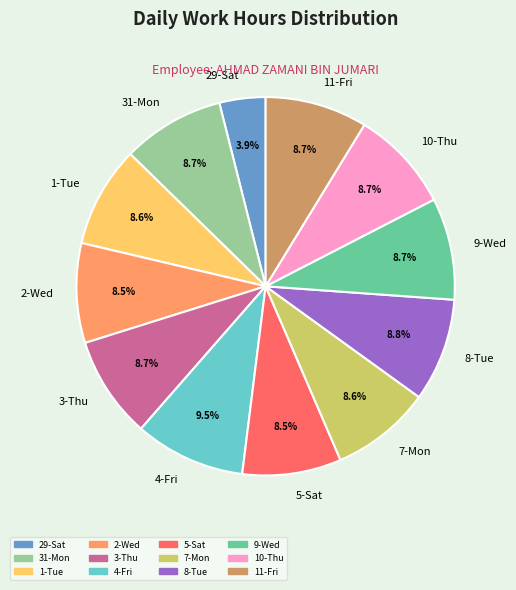

What is the ratio of the value at 5-Sat to the value at 31-Mon?

1.0